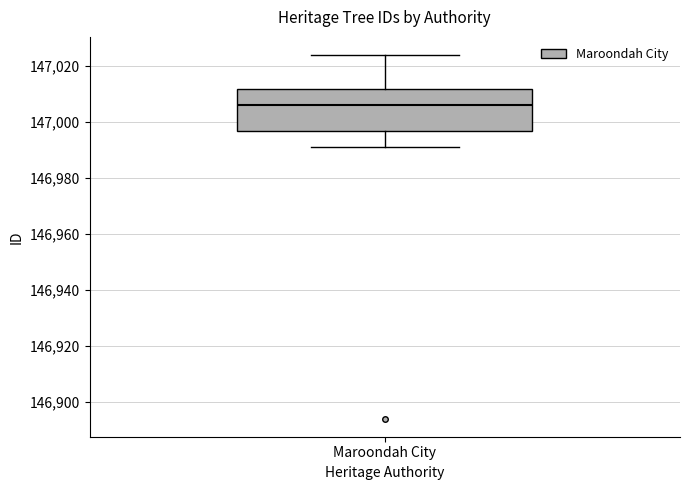

Read this box plot against the y-axis: the position of the median line, the range covered by the box, and the ends of both whiskers. The values are not printed on the chart, so give them approximately, as read against the axis.

median 147006, box 146998 to 147012, whiskers 146992 to 147024